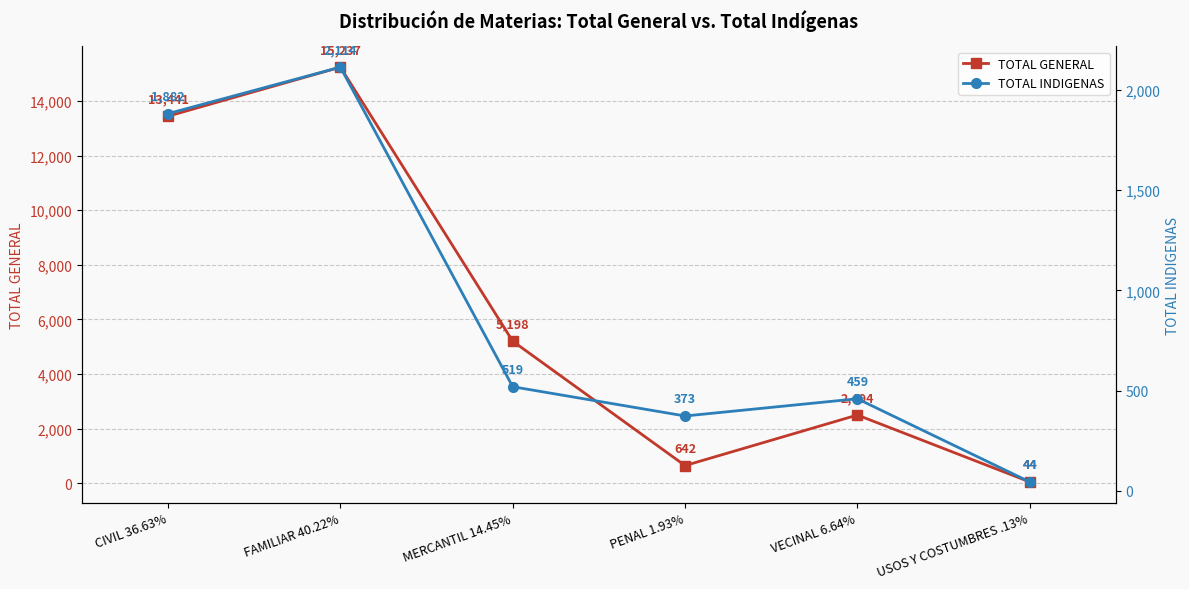

At MERCANTIL 14.45%, list the series in order from smallest to largest.

TOTAL INDIGENAS, TOTAL GENERAL